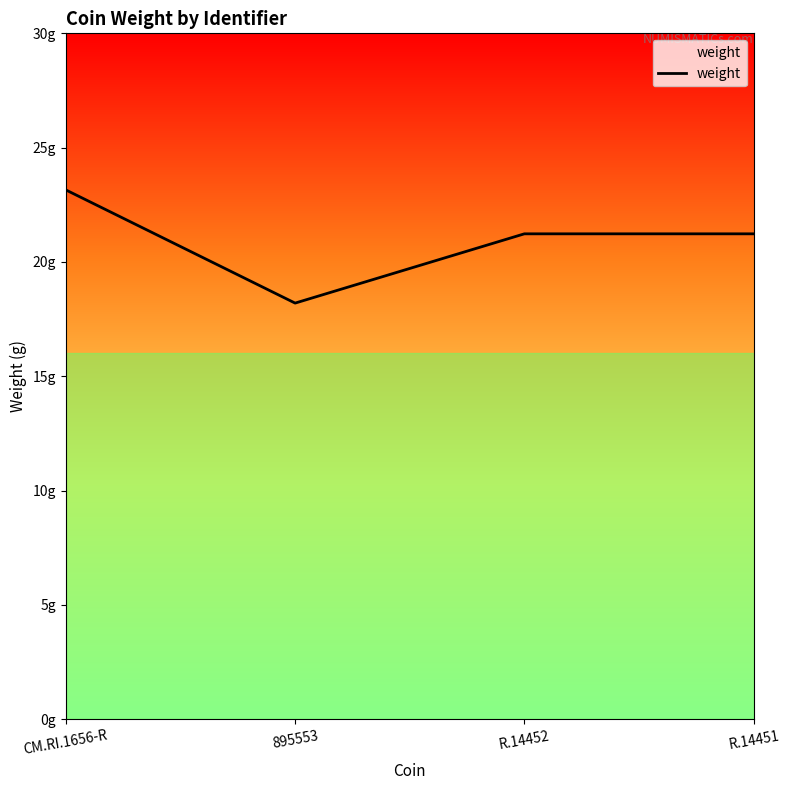

Does the chart have visible grid lines?

No